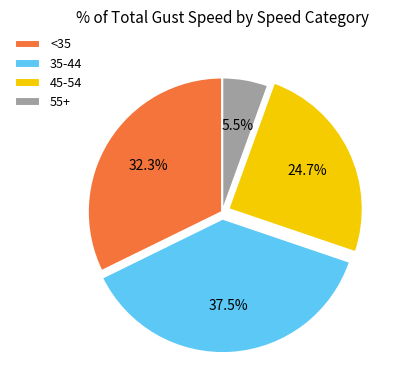

Is <35 the majority of the pie?

No